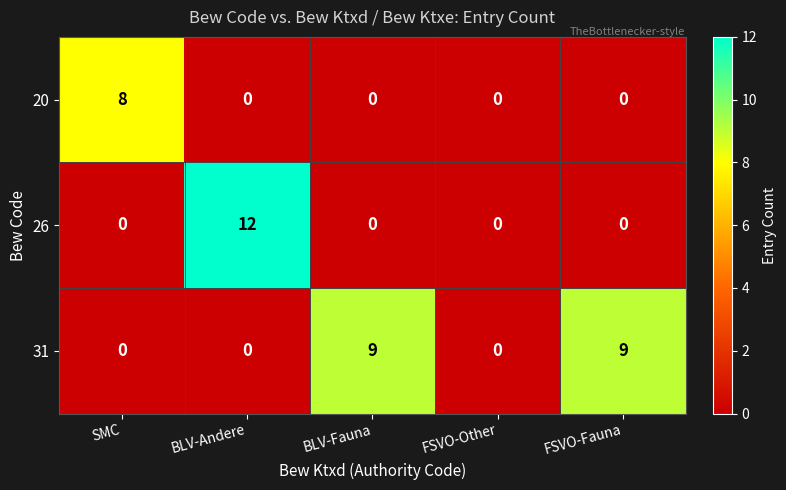

Count the 31 values in the range 0 to 9.

5